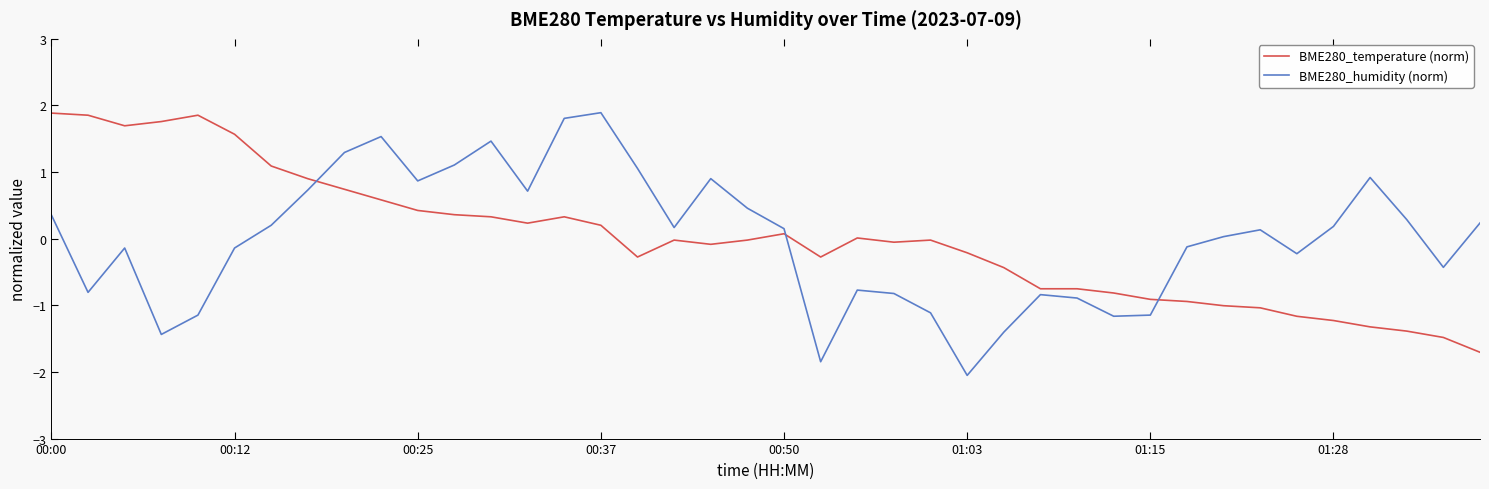

What is the difference between the maximum and minimum values in the BME280_temperature (norm) series?

3.6